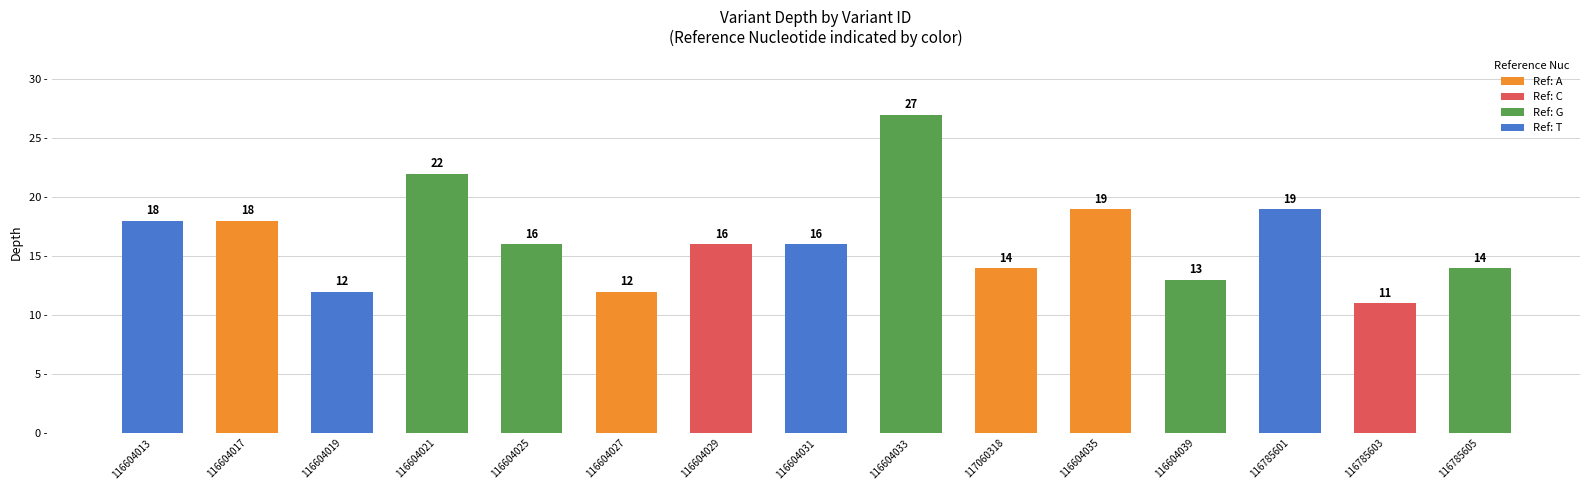

Reading left to right, list all the values displayed in this chart.

18	18	12	22	16	12	16	16	27	14	19	13	19	11	14